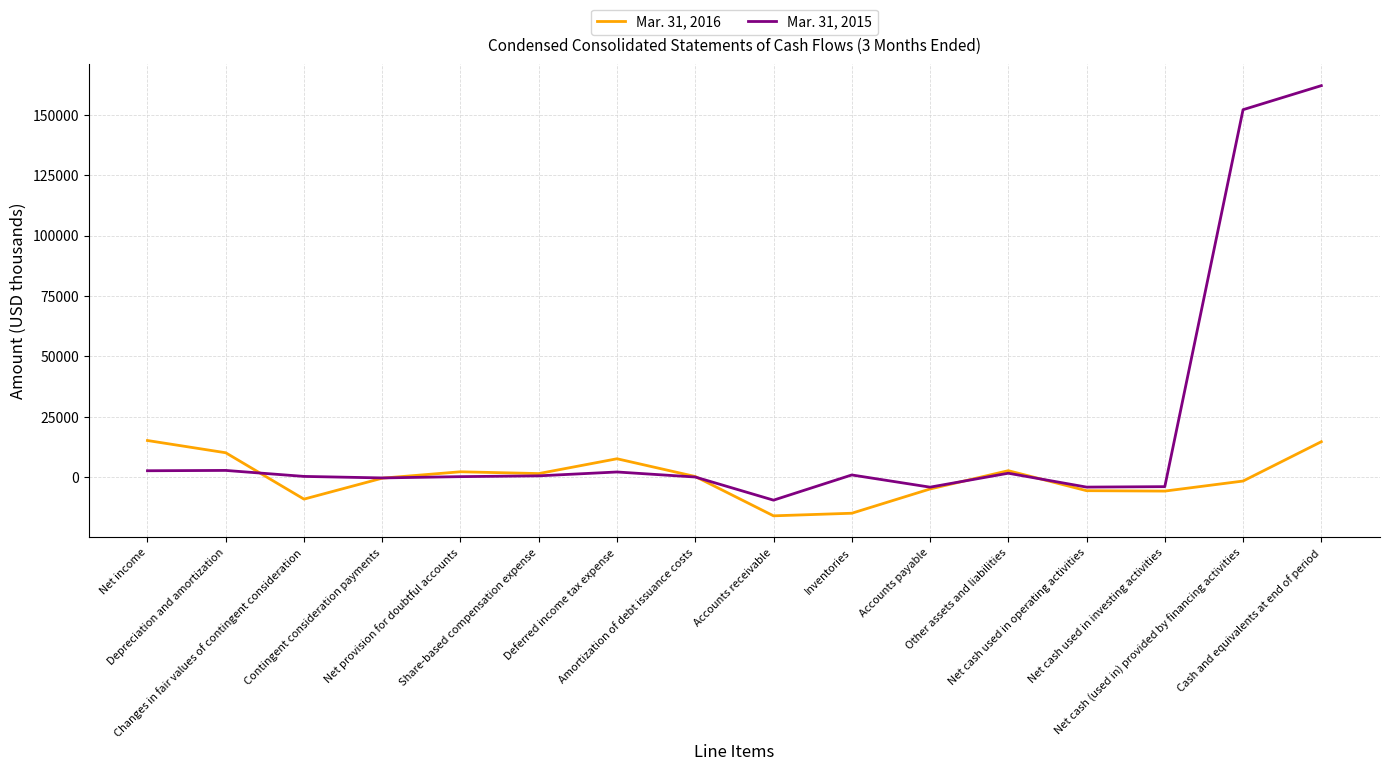

Which series has the largest range (max minus min)?

Mar. 31, 2015